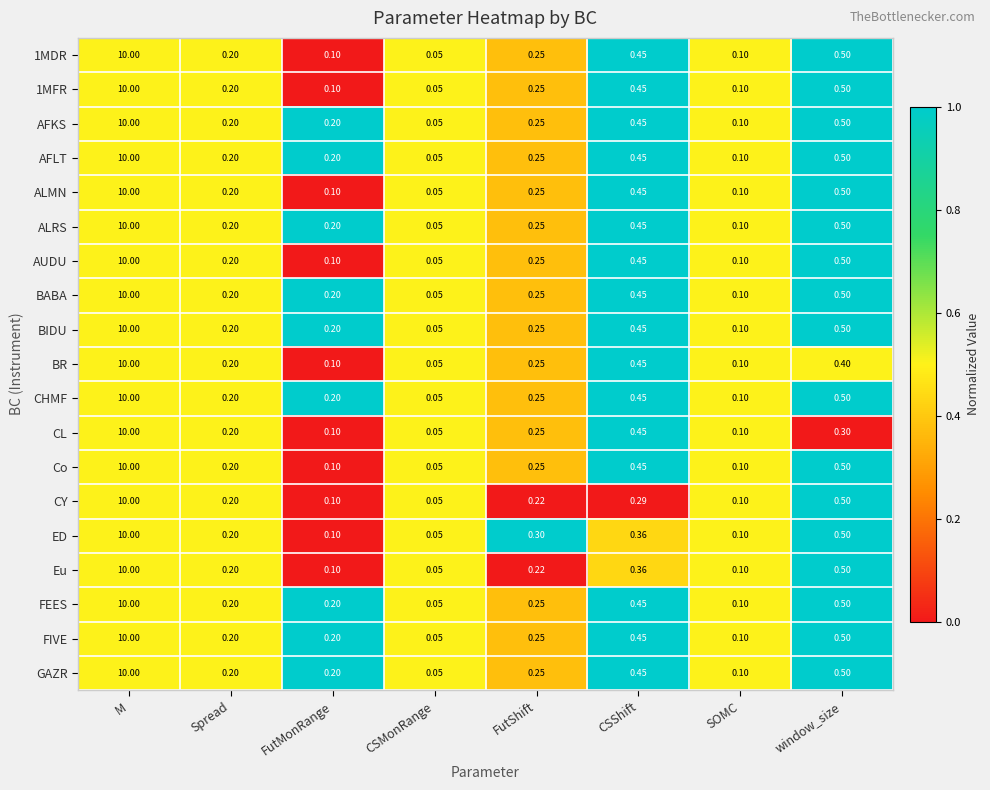

Which label corresponds to the smallest value in the chart?

CSMonRange